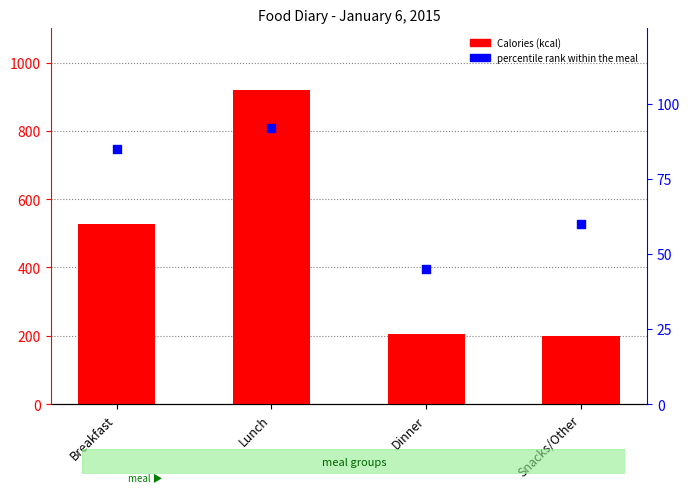

What is the total value across all series at Breakfast?

611